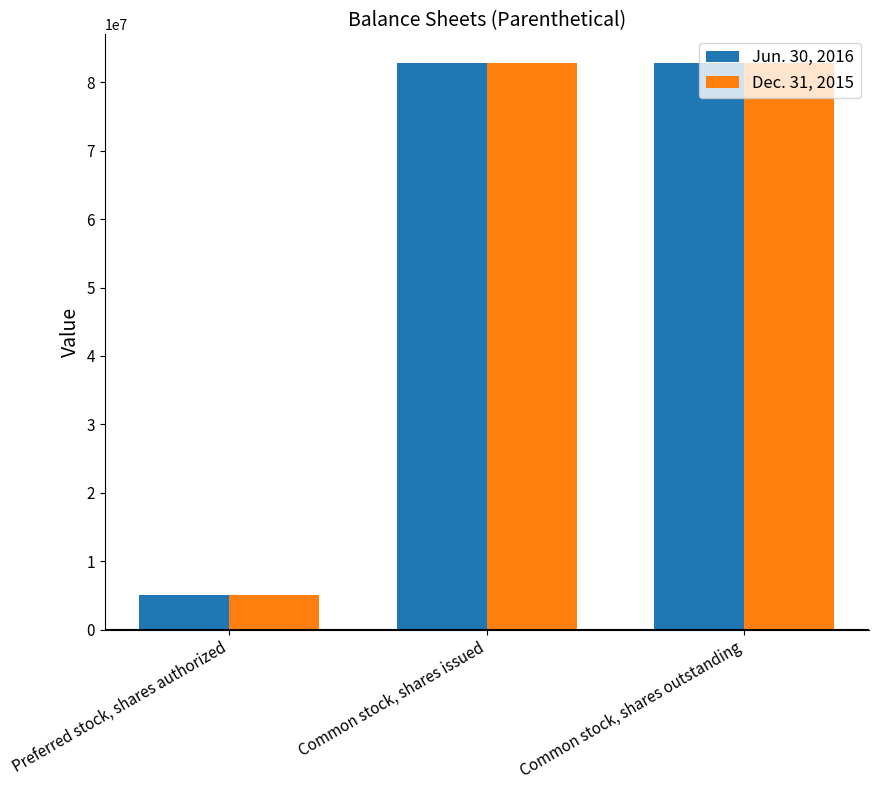

What is the maximum value shown in the chart?

82870649